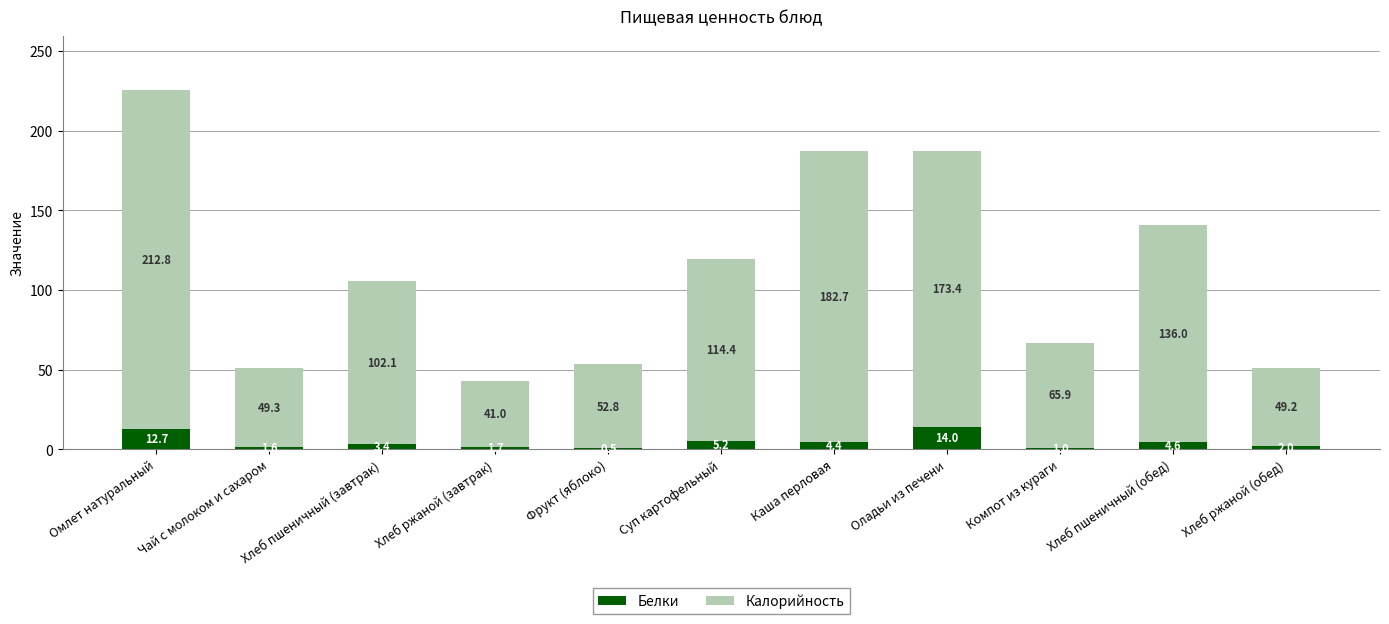

Where does the Белки series first go above 3?

Омлет натуральный